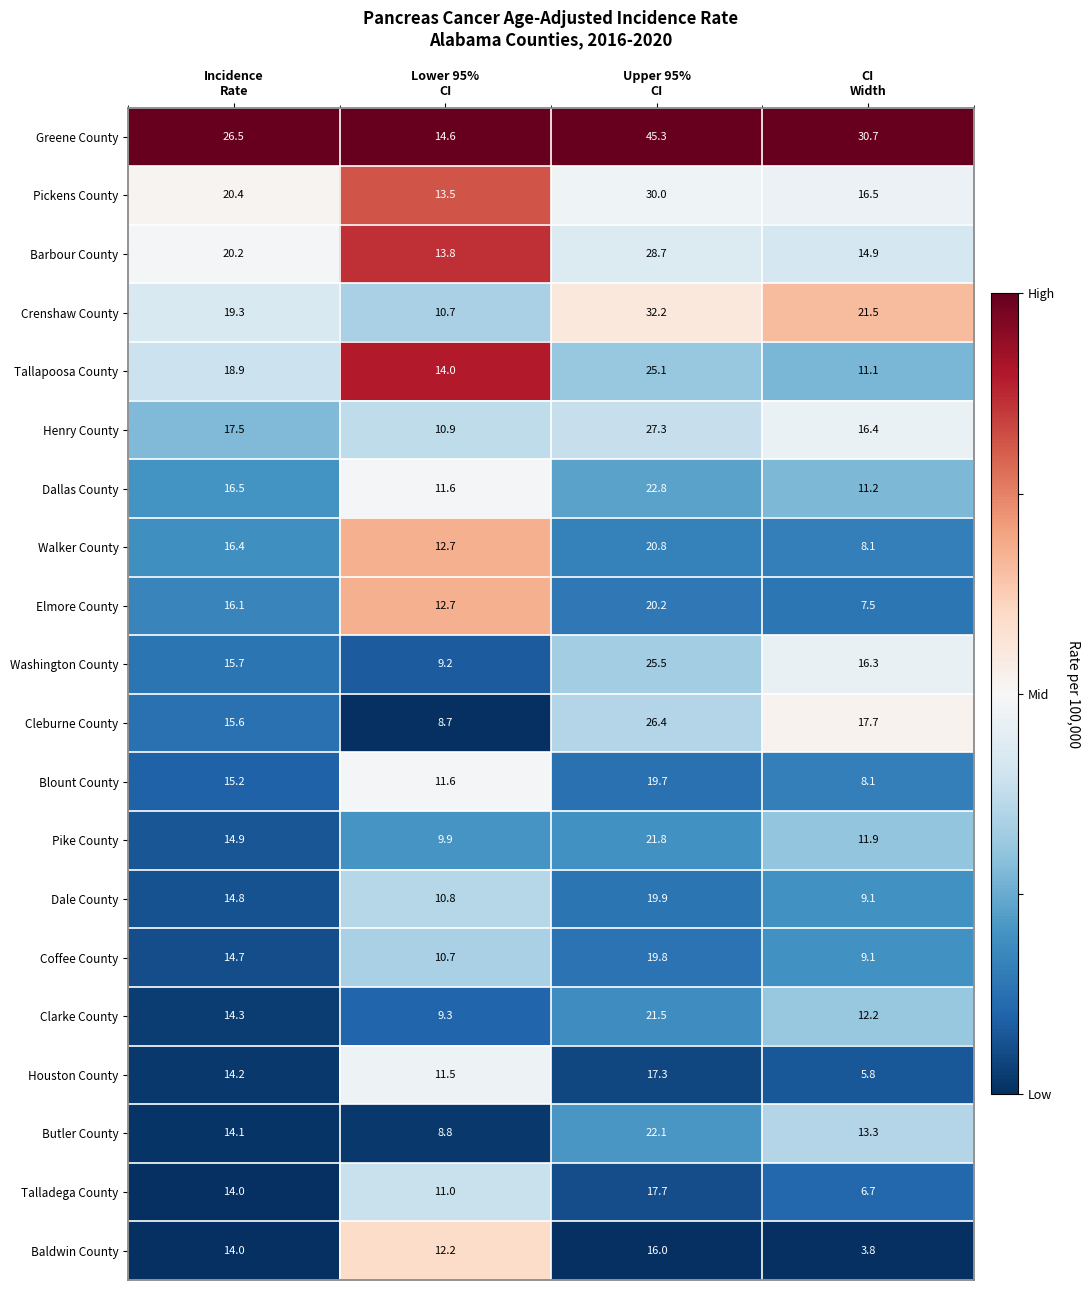

How many categories are shown in the chart?

4